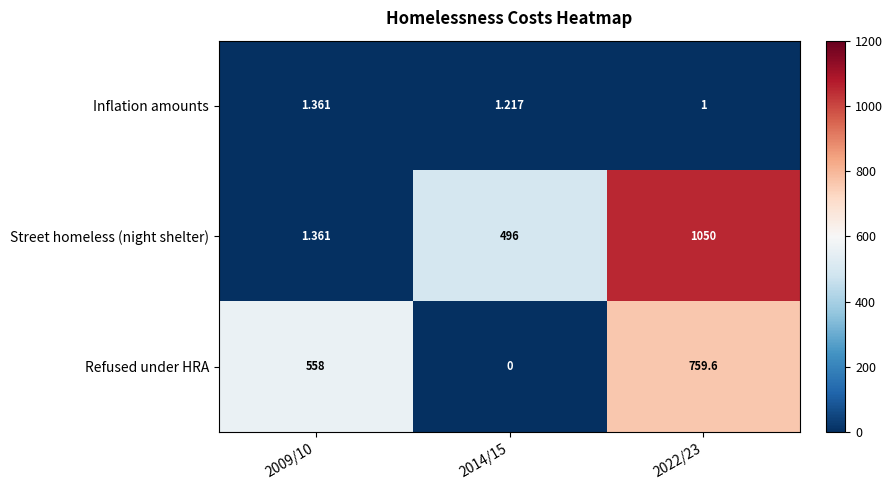

What is the total value across all series at 2022/23?

1810.6